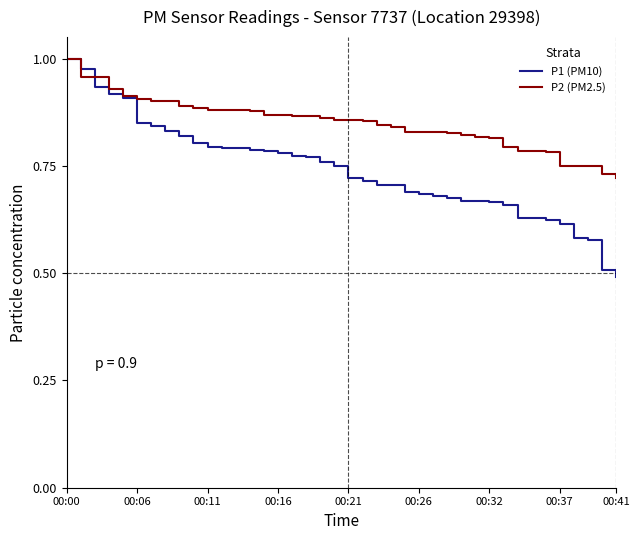

What is the smallest value displayed?

0.5